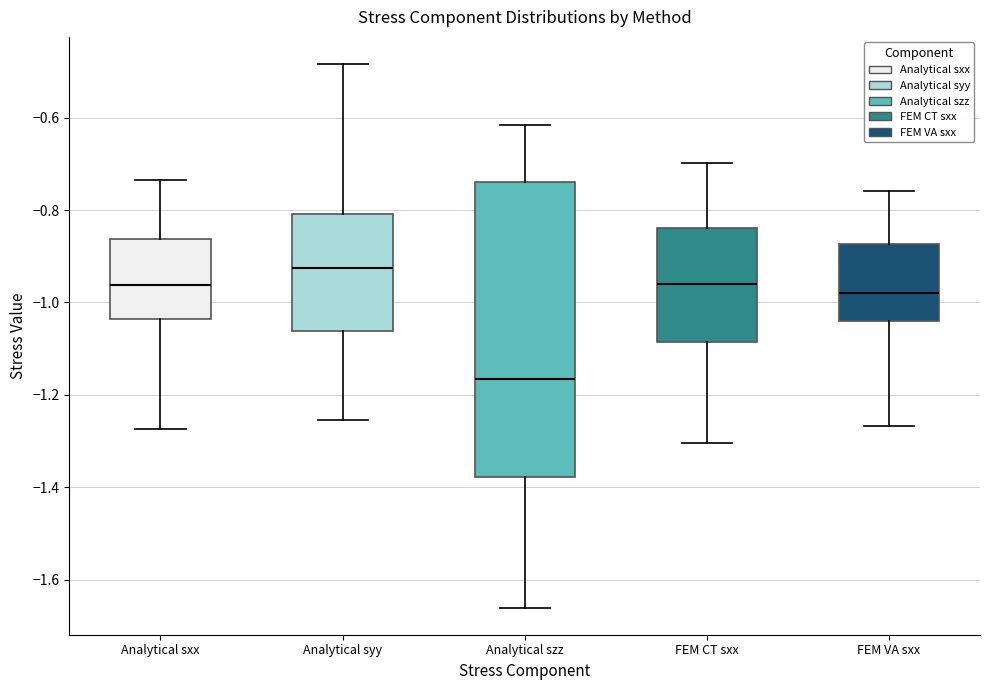

Which box's median line is the lowest?

Analytical szz